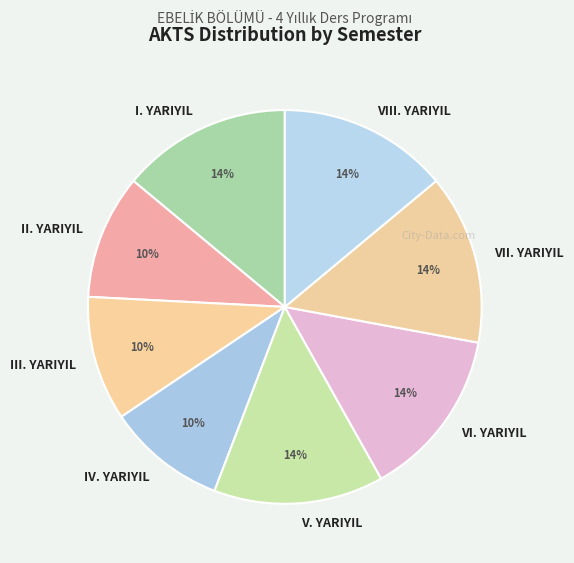

To the nearest percent, what is the average slice percentage?

12%